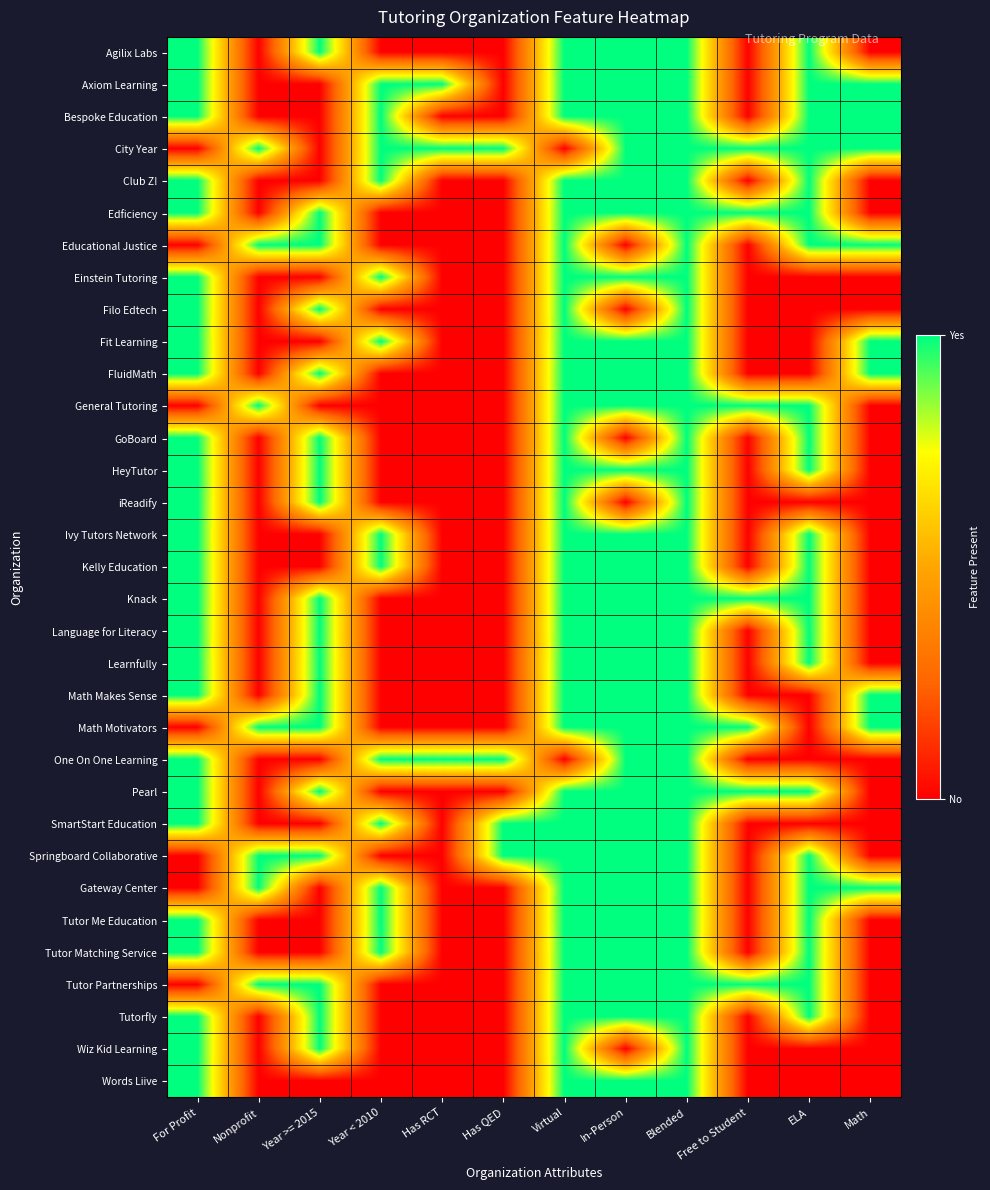

Reading right to left, what are all the values shown in this chart?

Agilix Labs: Math=0	ELA=1	Free to Student=0	Blended=1	In-Person=1	Virtual=1	Has QED=0	Has RCT=0	Year < 2010=0	Year >= 2015=1	Nonprofit=0	For Profit=1
Axiom Learning: Math=1	ELA=1	Free to Student=0	Blended=1	In-Person=1	Virtual=1	Has QED=0	Has RCT=1	Year < 2010=1	Year >= 2015=0	Nonprofit=0	For Profit=1
Bespoke Education: Math=1	ELA=1	Free to Student=0	Blended=1	In-Person=1	Virtual=1	Has QED=0	Has RCT=0	Year < 2010=1	Year >= 2015=0	Nonprofit=0	For Profit=1
City Year: Math=1	ELA=1	Free to Student=1	Blended=1	In-Person=1	Virtual=0	Has QED=1	Has RCT=1	Year < 2010=1	Year >= 2015=0	Nonprofit=1	For Profit=0
Club Z!: Math=0	ELA=1	Free to Student=0	Blended=1	In-Person=1	Virtual=1	Has QED=0	Has RCT=0	Year < 2010=1	Year >= 2015=0	Nonprofit=0	For Profit=1
Edficiency: Math=0	ELA=1	Free to Student=1	Blended=1	In-Person=1	Virtual=1	Has QED=0	Has RCT=0	Year < 2010=0	Year >= 2015=1	Nonprofit=0	For Profit=1
Educational Justice: Math=1	ELA=1	Free to Student=0	Blended=1	In-Person=0	Virtual=1	Has QED=0	Has RCT=0	Year < 2010=0	Year >= 2015=1	Nonprofit=1	For Profit=0
Einstein Tutoring: Math=0	ELA=0	Free to Student=0	Blended=1	In-Person=1	Virtual=1	Has QED=0	Has RCT=0	Year < 2010=1	Year >= 2015=0	Nonprofit=0	For Profit=1
Filo Edtech: Math=0	ELA=0	Free to Student=0	Blended=1	In-Person=0	Virtual=1	Has QED=0	Has RCT=0	Year < 2010=0	Year >= 2015=1	Nonprofit=0	For Profit=1
Fit Learning: Math=1	ELA=0	Free to Student=0	Blended=1	In-Person=1	Virtual=1	Has QED=0	Has RCT=0	Year < 2010=1	Year >= 2015=0	Nonprofit=0	For Profit=1
FluidMath: Math=1	ELA=0	Free to Student=0	Blended=1	In-Person=1	Virtual=1	Has QED=0	Has RCT=0	Year < 2010=0	Year >= 2015=1	Nonprofit=0	For Profit=1
General Tutoring: Math=0	ELA=1	Free to Student=1	Blended=1	In-Person=1	Virtual=1	Has QED=0	Has RCT=0	Year < 2010=0	Year >= 2015=0	Nonprofit=1	For Profit=0
GoBoard: Math=0	ELA=1	Free to Student=0	Blended=1	In-Person=0	Virtual=1	Has QED=0	Has RCT=0	Year < 2010=0	Year >= 2015=1	Nonprofit=0	For Profit=1
HeyTutor: Math=0	ELA=1	Free to Student=0	Blended=1	In-Person=1	Virtual=1	Has QED=0	Has RCT=0	Year < 2010=0	Year >= 2015=1	Nonprofit=0	For Profit=1
iReadify: Math=0	ELA=0	Free to Student=0	Blended=1	In-Person=0	Virtual=1	Has QED=0	Has RCT=0	Year < 2010=0	Year >= 2015=1	Nonprofit=0	For Profit=1
Ivy Tutors Network: Math=0	ELA=1	Free to Student=0	Blended=1	In-Person=1	Virtual=1	Has QED=0	Has RCT=0	Year < 2010=1	Year >= 2015=0	Nonprofit=0	For Profit=1
Kelly Education: Math=0	ELA=1	Free to Student=0	Blended=1	In-Person=1	Virtual=1	Has QED=0	Has RCT=0	Year < 2010=1	Year >= 2015=0	Nonprofit=0	For Profit=1
Knack: Math=0	ELA=1	Free to Student=1	Blended=1	In-Person=1	Virtual=1	Has QED=0	Has RCT=0	Year < 2010=0	Year >= 2015=1	Nonprofit=0	For Profit=1
Language for Literacy: Math=0	ELA=1	Free to Student=0	Blended=1	In-Person=1	Virtual=1	Has QED=0	Has RCT=0	Year < 2010=0	Year >= 2015=1	Nonprofit=0	For Profit=1
Learnfully: Math=0	ELA=1	Free to Student=0	Blended=1	In-Person=1	Virtual=1	Has QED=0	Has RCT=0	Year < 2010=0	Year >= 2015=1	Nonprofit=0	For Profit=1
Math Makes Sense: Math=1	ELA=0	Free to Student=0	Blended=1	In-Person=1	Virtual=1	Has QED=0	Has RCT=0	Year < 2010=0	Year >= 2015=1	Nonprofit=0	For Profit=1
Math Motivators: Math=1	ELA=0	Free to Student=1	Blended=1	In-Person=1	Virtual=1	Has QED=0	Has RCT=0	Year < 2010=0	Year >= 2015=1	Nonprofit=1	For Profit=0
One On One Learning: Math=0	ELA=0	Free to Student=0	Blended=1	In-Person=1	Virtual=0	Has QED=1	Has RCT=1	Year < 2010=1	Year >= 2015=0	Nonprofit=0	For Profit=1
Pearl: Math=0	ELA=1	Free to Student=1	Blended=1	In-Person=1	Virtual=1	Has QED=0	Has RCT=0	Year < 2010=0	Year >= 2015=1	Nonprofit=0	For Profit=1
SmartStart Education: Math=0	ELA=0	Free to Student=0	Blended=1	In-Person=1	Virtual=1	Has QED=1	Has RCT=0	Year < 2010=1	Year >= 2015=0	Nonprofit=0	For Profit=1
Springboard Collaborative: Math=0	ELA=1	Free to Student=0	Blended=1	In-Person=1	Virtual=1	Has QED=1	Has RCT=0	Year < 2010=0	Year >= 2015=1	Nonprofit=1	For Profit=0
Gateway Center: Math=1	ELA=1	Free to Student=0	Blended=1	In-Person=1	Virtual=1	Has QED=0	Has RCT=0	Year < 2010=1	Year >= 2015=0	Nonprofit=1	For Profit=0
Tutor Me Education: Math=0	ELA=1	Free to Student=0	Blended=1	In-Person=1	Virtual=1	Has QED=0	Has RCT=0	Year < 2010=1	Year >= 2015=0	Nonprofit=0	For Profit=1
Tutor Matching Service: Math=0	ELA=1	Free to Student=0	Blended=1	In-Person=1	Virtual=1	Has QED=0	Has RCT=0	Year < 2010=1	Year >= 2015=0	Nonprofit=0	For Profit=1
Tutor Partnerships: Math=0	ELA=1	Free to Student=1	Blended=1	In-Person=1	Virtual=1	Has QED=0	Has RCT=0	Year < 2010=0	Year >= 2015=1	Nonprofit=1	For Profit=0
Tutorfly: Math=0	ELA=1	Free to Student=0	Blended=1	In-Person=1	Virtual=1	Has QED=0	Has RCT=0	Year < 2010=0	Year >= 2015=1	Nonprofit=0	For Profit=1
Wiz Kid Learning: Math=0	ELA=0	Free to Student=0	Blended=1	In-Person=0	Virtual=1	Has QED=0	Has RCT=0	Year < 2010=0	Year >= 2015=1	Nonprofit=0	For Profit=1
Words Liive: Math=0	ELA=0	Free to Student=0	Blended=1	In-Person=1	Virtual=1	Has QED=0	Has RCT=0	Year < 2010=0	Year >= 2015=0	Nonprofit=0	For Profit=1